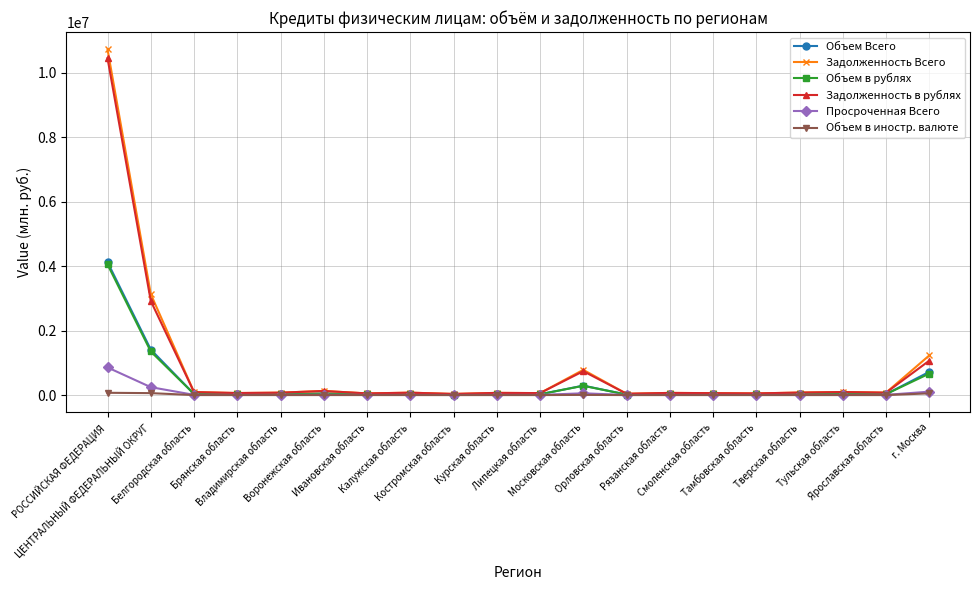

What is the value of the Объем в иностр. валюте point at the 16th from the left?

37